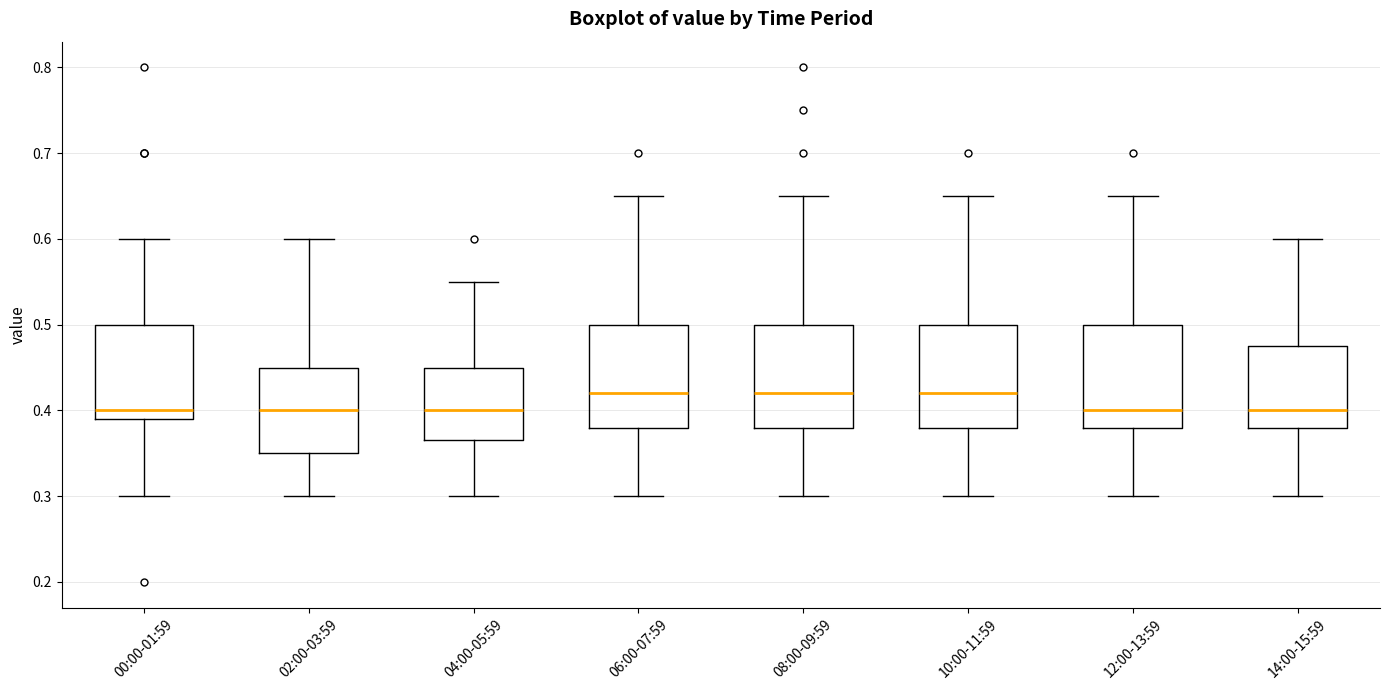

Reading left to right, read every box against the y-axis: the position of its median line, the range the box covers, and the ends of its whiskers. The values are not printed on the chart, so give them approximately, as read against the axis.

00:00-01:59: median 0.40, box 0.39 to 0.50, whiskers 0.30 to 0.60
02:00-03:59: median 0.40, box 0.35 to 0.45, whiskers 0.30 to 0.60
04:00-05:59: median 0.40, box 0.37 to 0.45, whiskers 0.30 to 0.55
06:00-07:59: median 0.42, box 0.38 to 0.50, whiskers 0.30 to 0.65
08:00-09:59: median 0.42, box 0.38 to 0.50, whiskers 0.30 to 0.65
10:00-11:59: median 0.42, box 0.38 to 0.50, whiskers 0.30 to 0.65
12:00-13:59: median 0.40, box 0.38 to 0.50, whiskers 0.30 to 0.65
14:00-15:59: median 0.40, box 0.38 to 0.48, whiskers 0.30 to 0.60